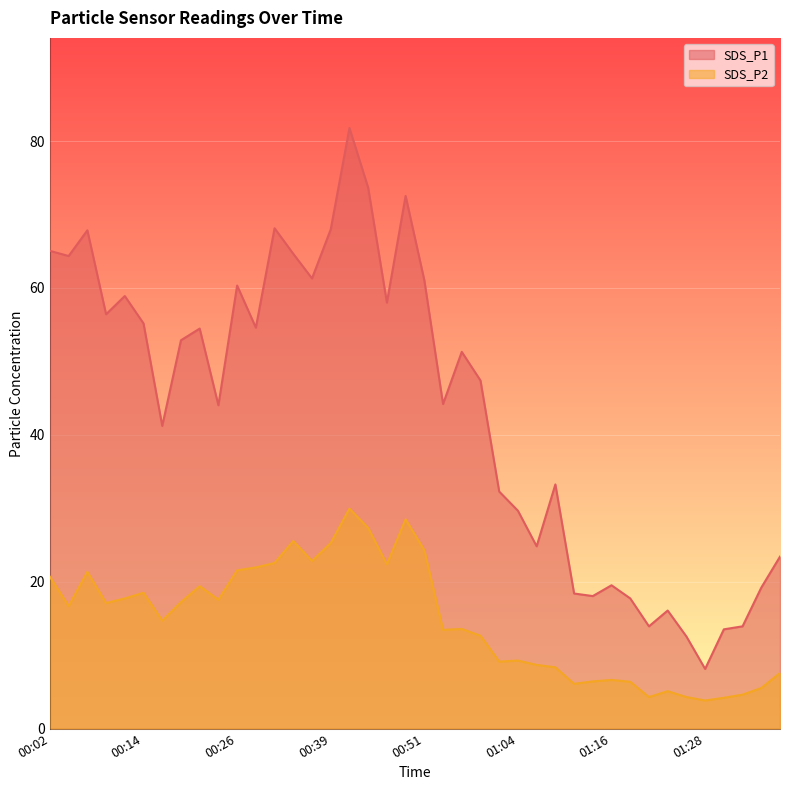

What is the difference between the maximum and second lowest values in the SDS_P2 series?

25.8